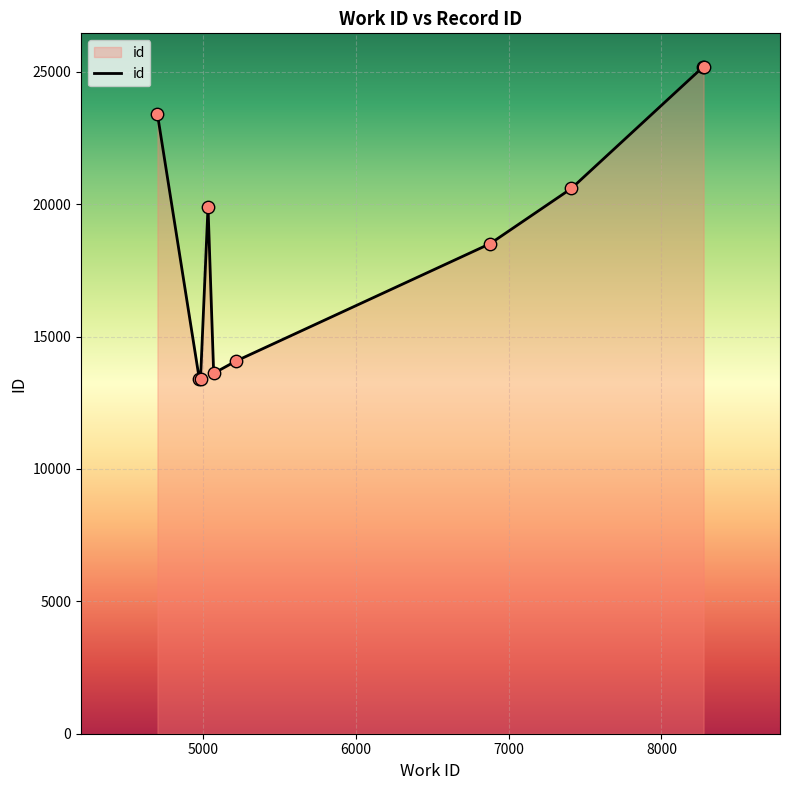

What is the difference between the maximum and minimum values?

11795